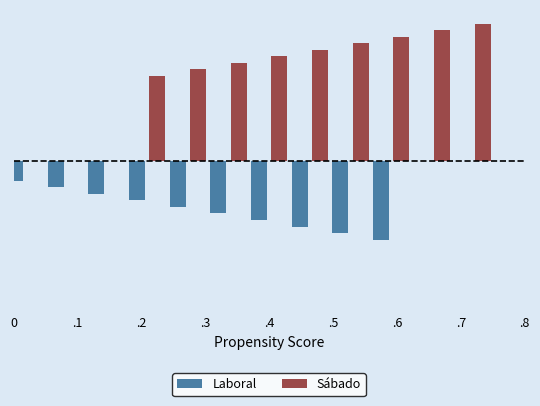

How many distinct data groups are displayed?

2